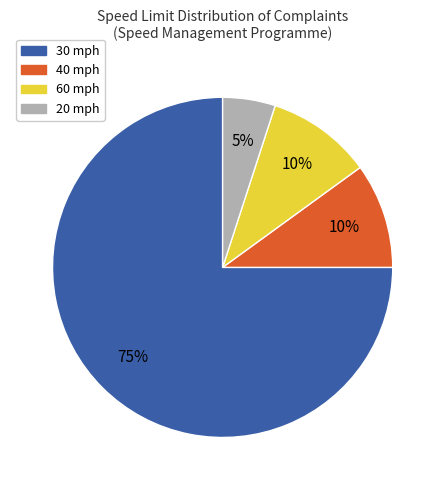

True or false: 40 mph accounts for 10% of the total.

True